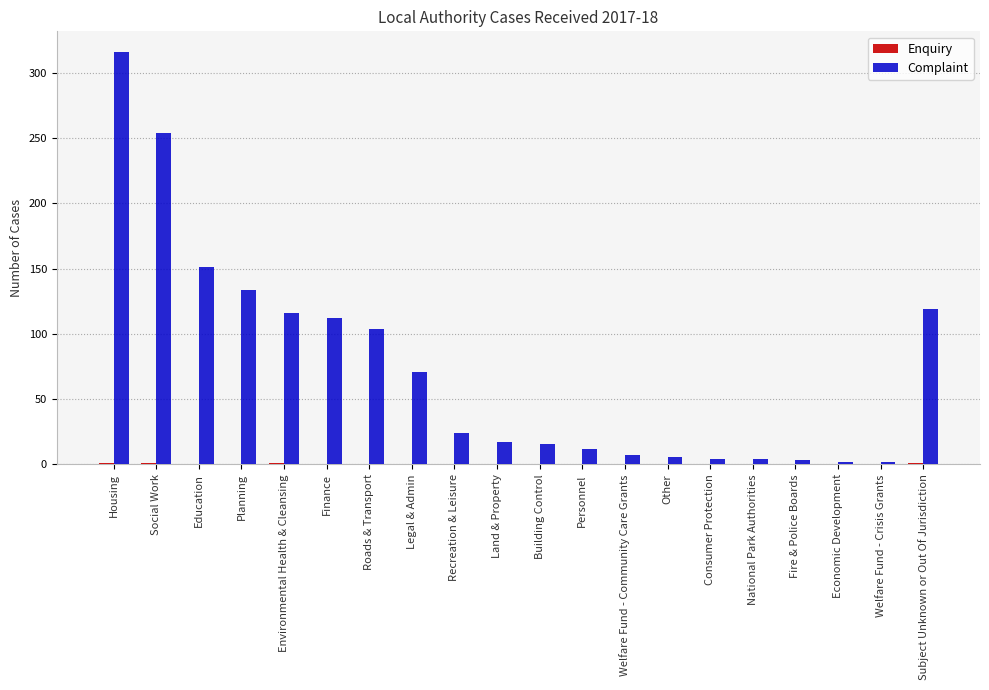

At which category is the sum across all series the highest?

Housing